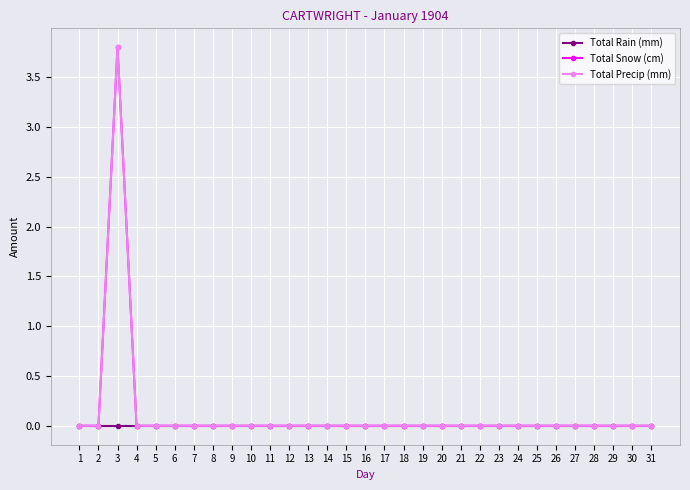

Reading left to right, list all the values displayed in this chart.

Total Rain (mm): 0.0	0.0	0.0	0.0	0.0	0.0	0.0	0.0	0.0	0.0	0.0	0.0	0.0	0.0	0.0	0.0	0.0	0.0	0.0	0.0	0.0	0.0	0.0	0.0	0.0	0.0	0.0	0.0	0.0	0.0	0.0
Total Snow (cm): 0.0	0.0	3.8	0.0	0.0	0.0	0.0	0.0	0.0	0.0	0.0	0.0	0.0	0.0	0.0	0.0	0.0	0.0	0.0	0.0	0.0	0.0	0.0	0.0	0.0	0.0	0.0	0.0	0.0	0.0	0.0
Total Precip (mm): 0.0	0.0	3.8	0.0	0.0	0.0	0.0	0.0	0.0	0.0	0.0	0.0	0.0	0.0	0.0	0.0	0.0	0.0	0.0	0.0	0.0	0.0	0.0	0.0	0.0	0.0	0.0	0.0	0.0	0.0	0.0